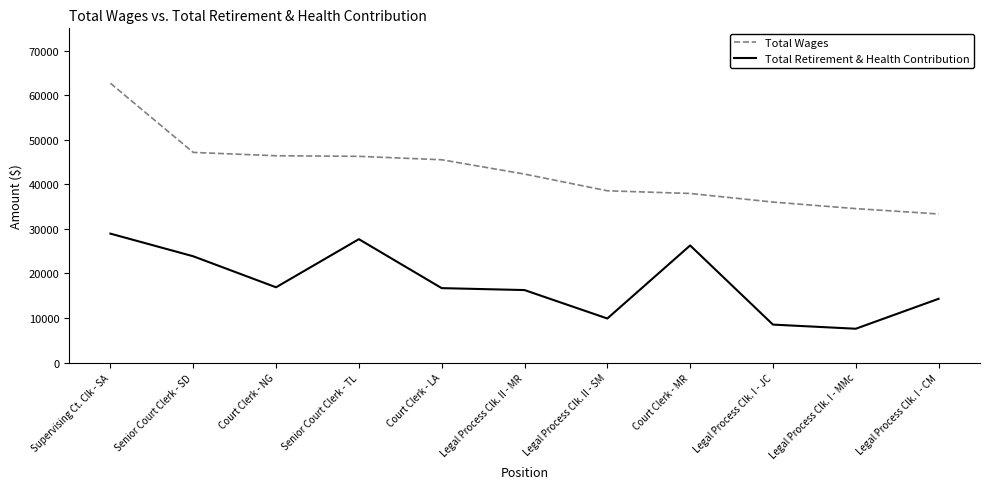

Where is Total Retirement & Health Contribution nearest to the value 18251?

Court Clerk - NG